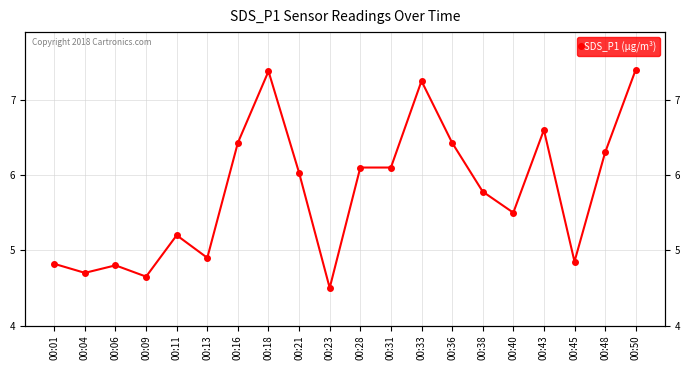

List the labels in order of value, largest first.

00:50, 00:18, 00:33, 00:43, 00:16, 00:36, 00:48, 00:28, 00:31, 00:21, 00:38, 00:40, 00:11, 00:13, 00:45, 00:01, 00:06, 00:04, 00:09, 00:23